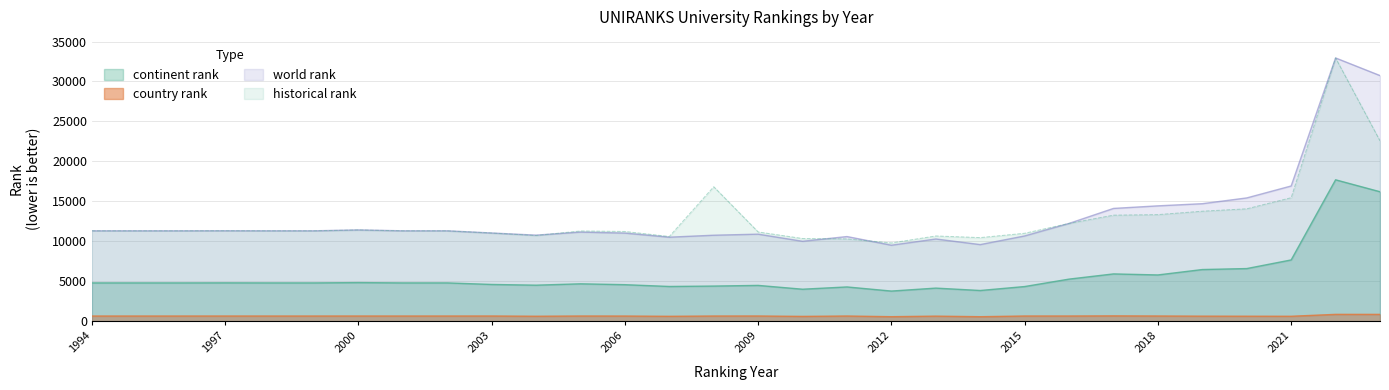

What is the minimum value shown in the chart?

564